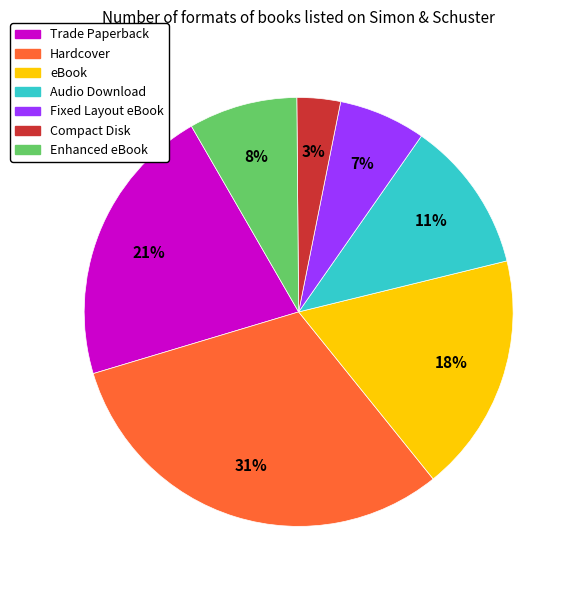

To the nearest percent, what is the difference between the Compact Disk and Enhanced eBook slice percentages?

5%